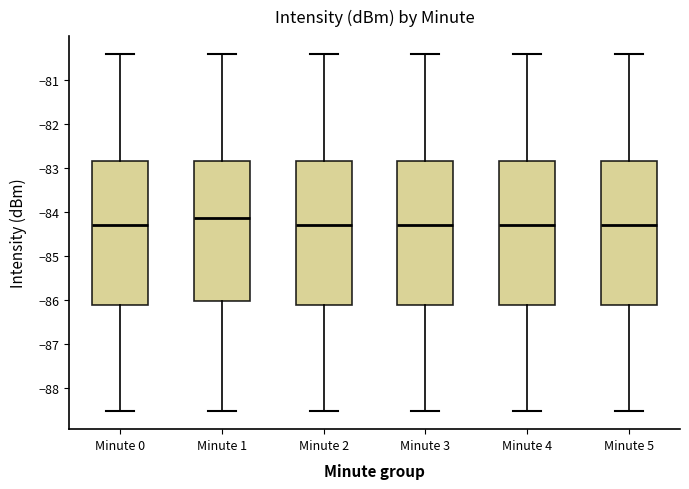

Which box's median line is the highest?

Minute 1